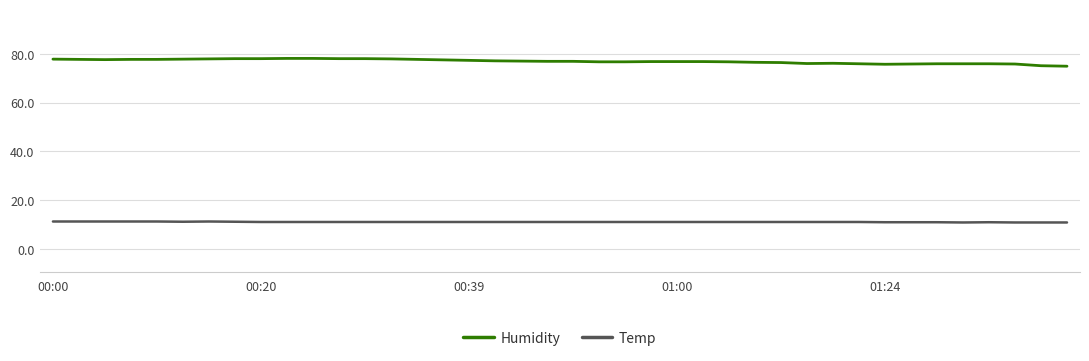

What is the smallest value displayed?

10.8